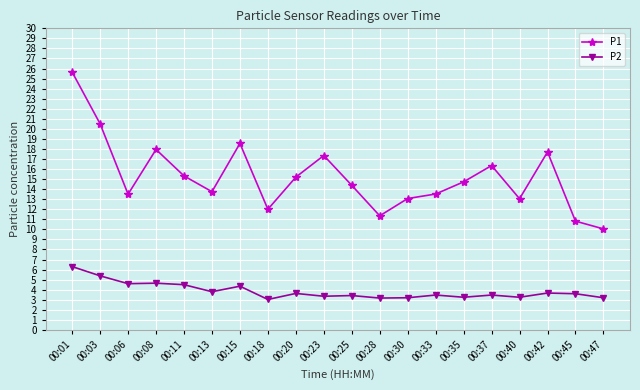

Which label corresponds to the largest value in the chart?

00:01